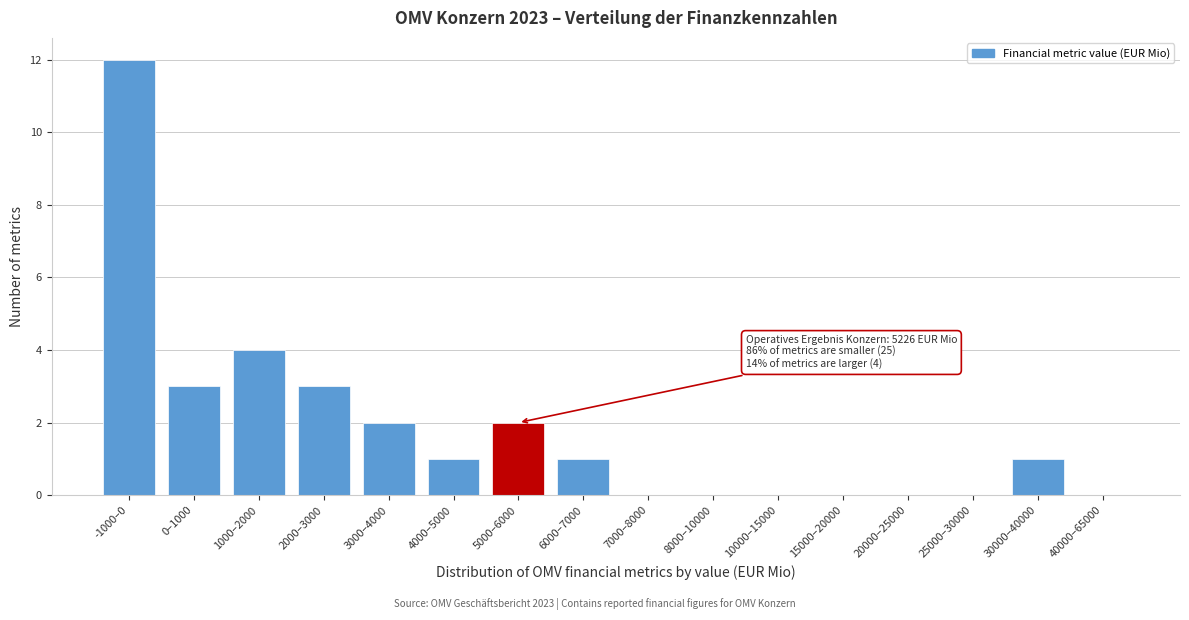

Reading right to left, list all the values displayed in this chart.

40000–65000=0	30000–40000=1	25000–30000=0	20000–25000=0	15000–20000=0	10000–15000=0	8000–10000=0	7000–8000=0	6000–7000=1	5000–6000=2	4000–5000=1	3000–4000=2	2000–3000=3	1000–2000=4	0–1000=3	-1000–0=12